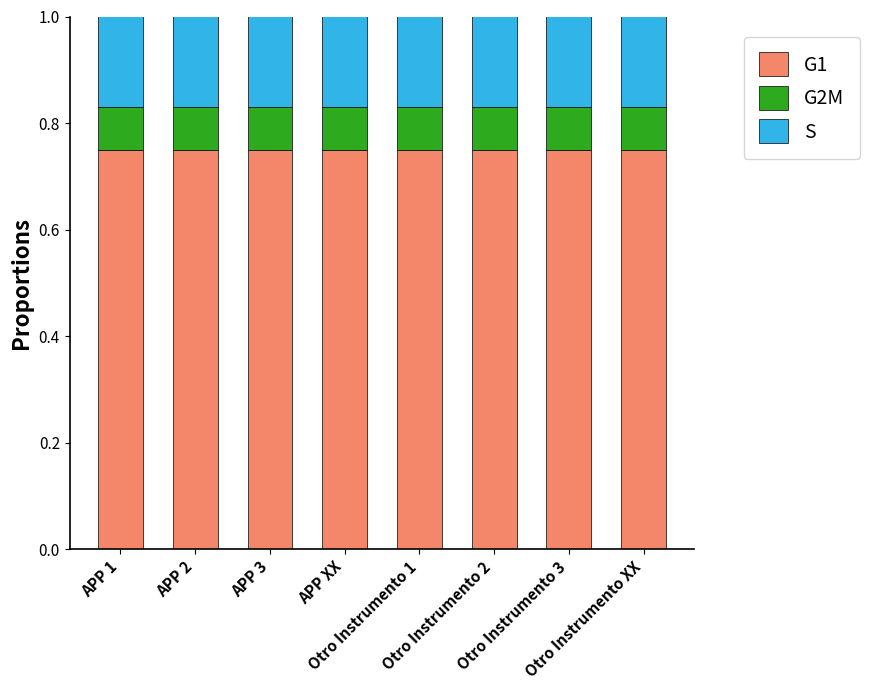

What is the sum of all G1 values?

6.0